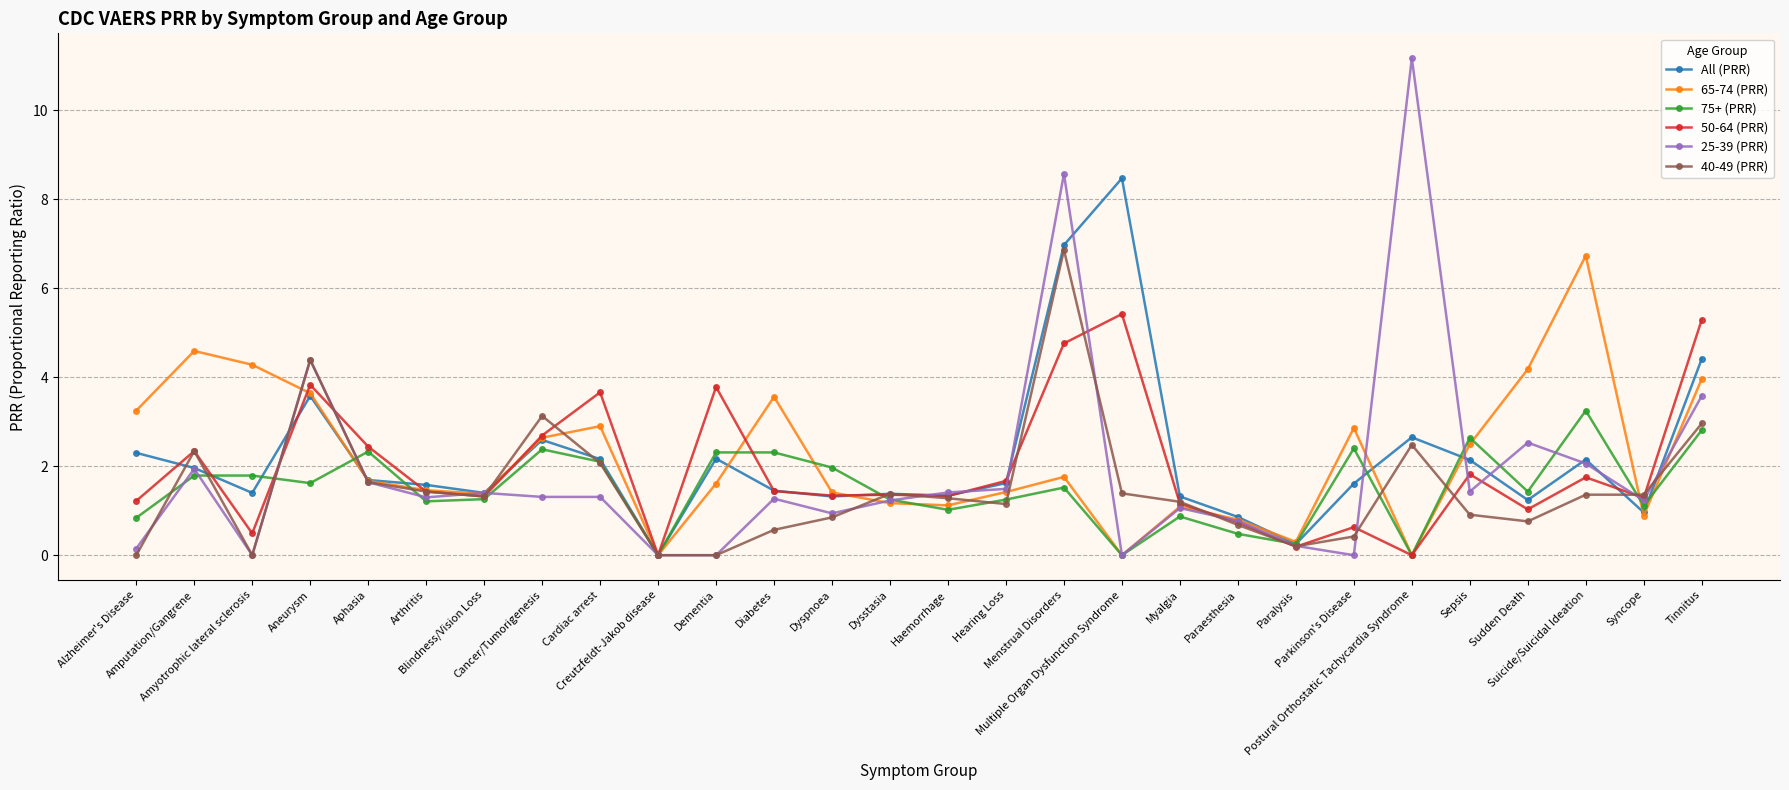

The value of 50-64 (PRR) at Diabetes is 1.4. True or false?

True